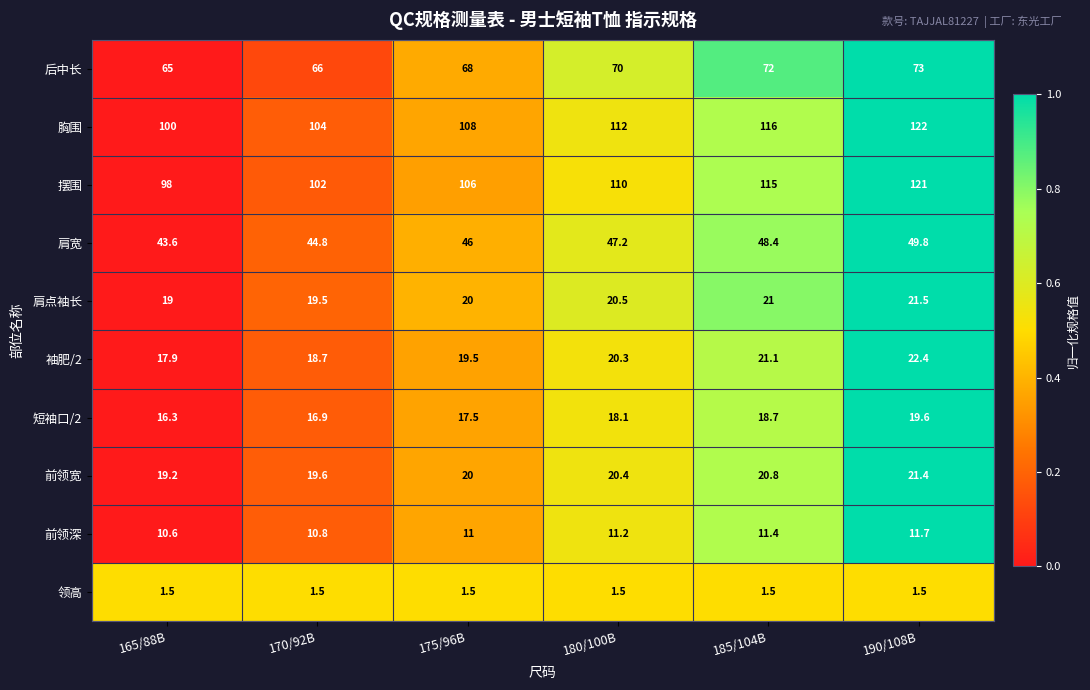

Which series has the largest range (max minus min)?

摆围